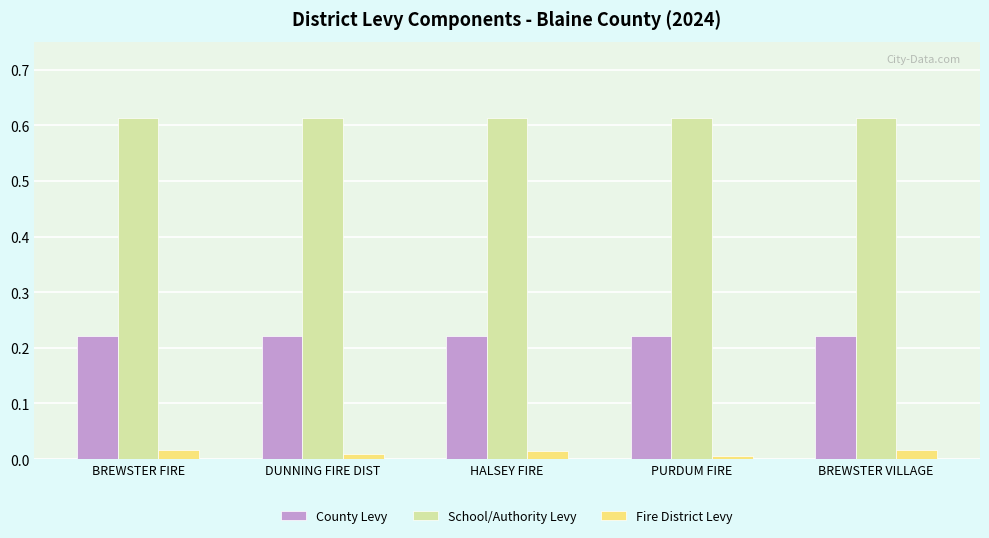

What is the sum of all County Levy values?

1.1